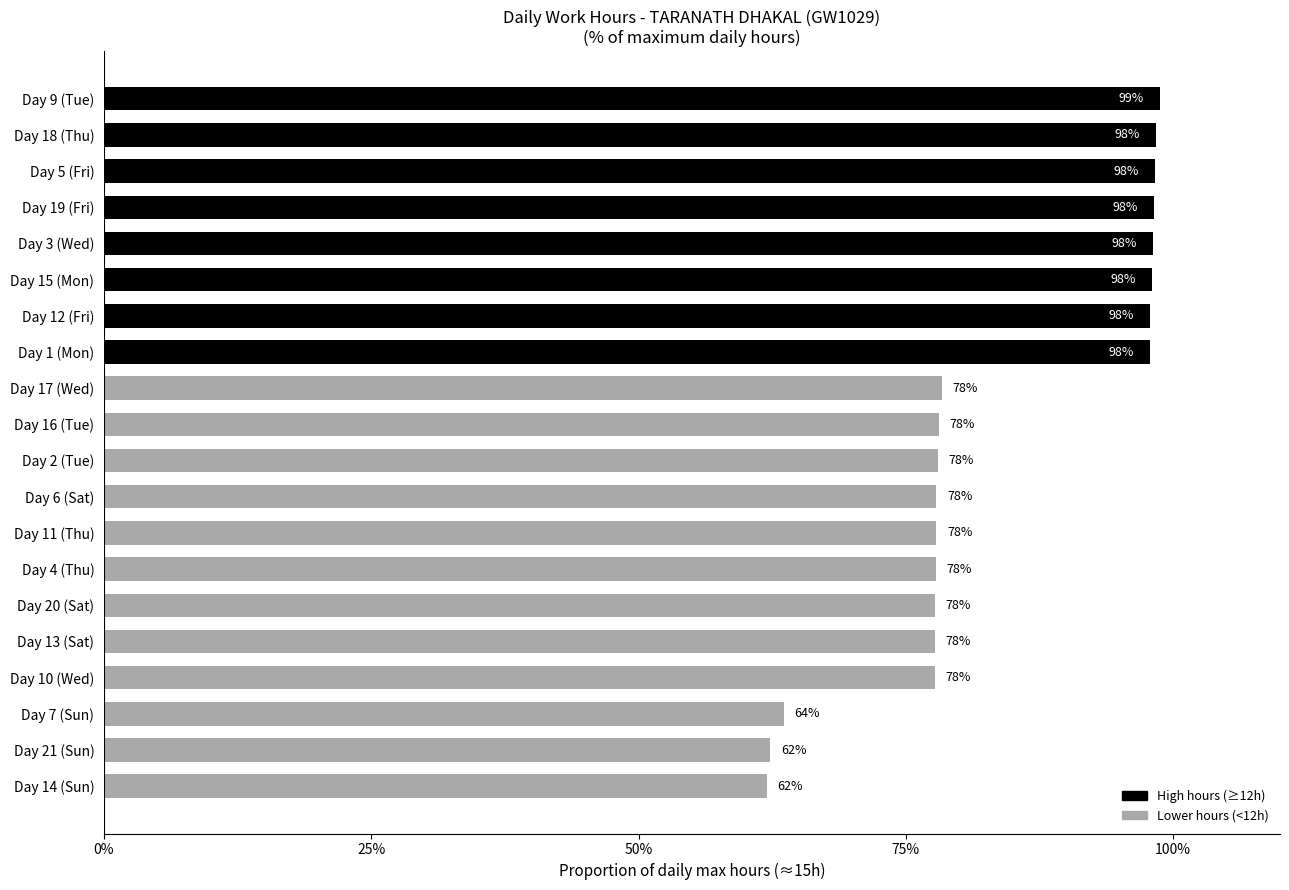

What is the maximum value shown in the chart?

98.7